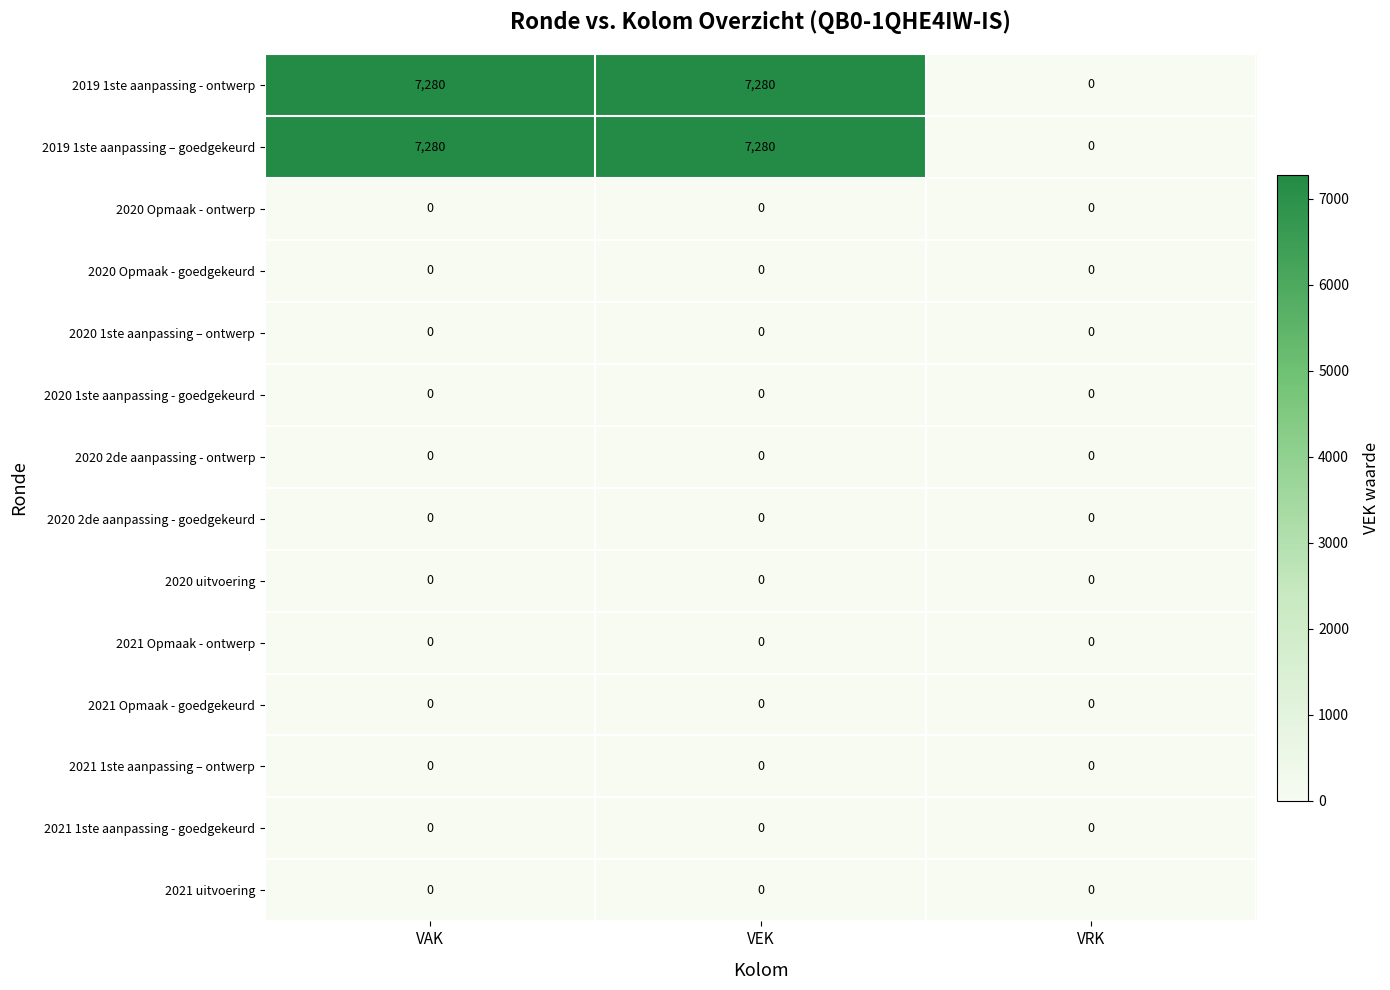

What is the difference between the highest and lowest values at VEK?

7280